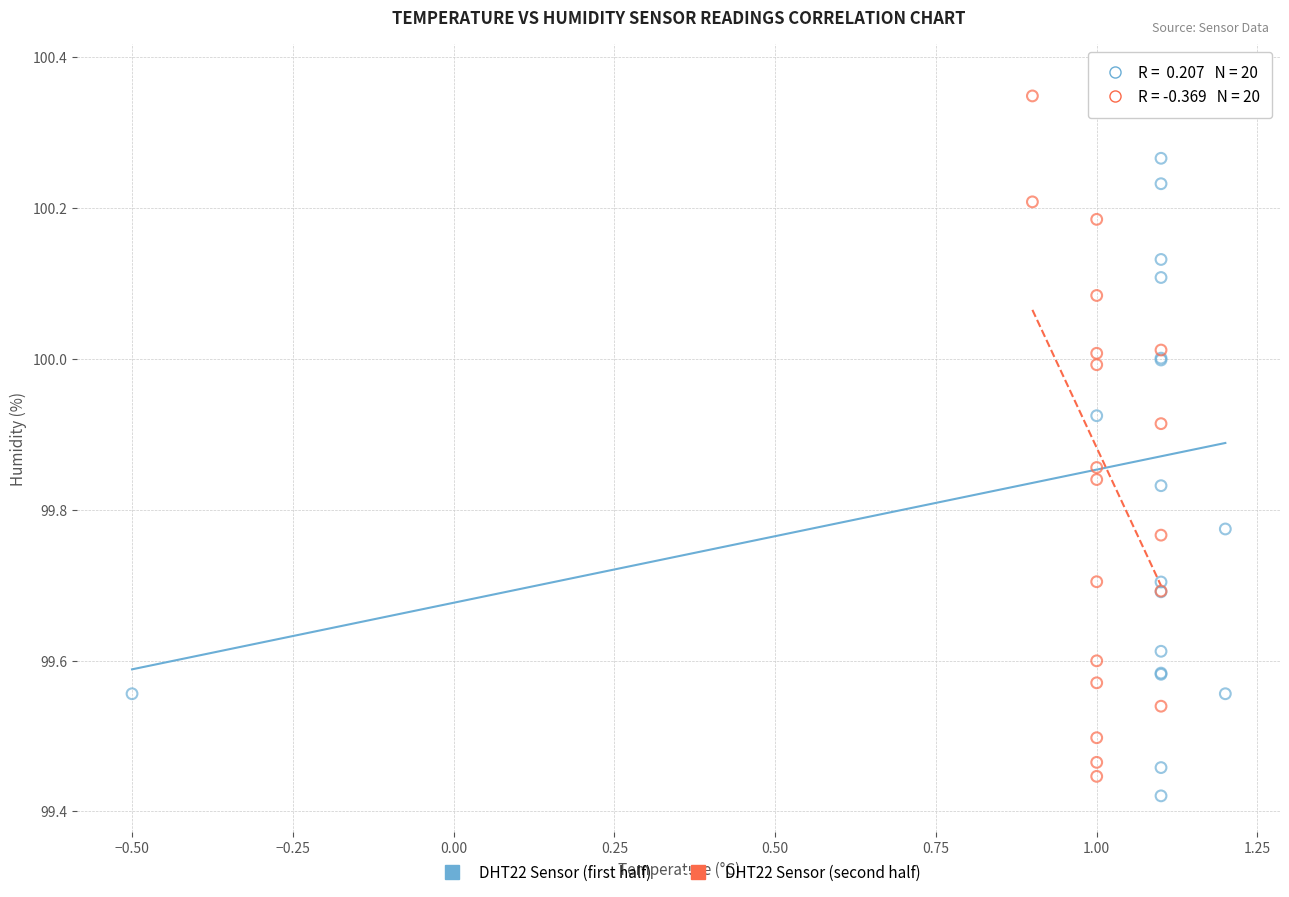

What are all the series names shown in the legend?

DHT22 Sensor (first half), DHT22 Sensor (second half)